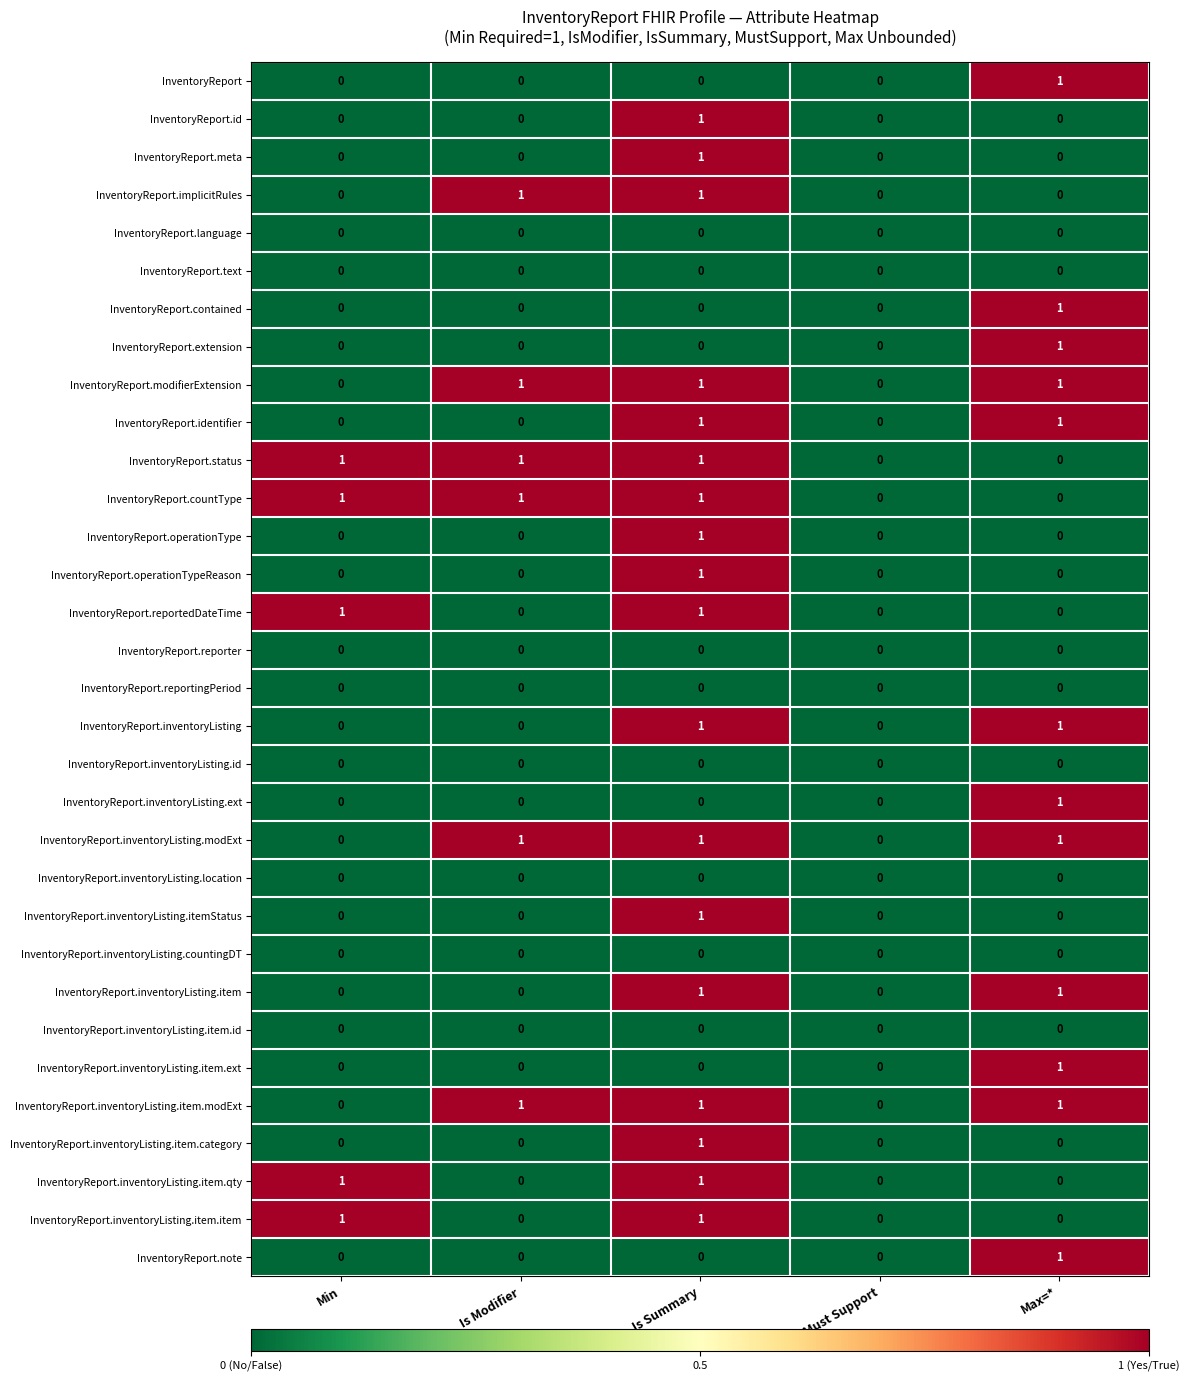

Count the number of categories in the chart.

5